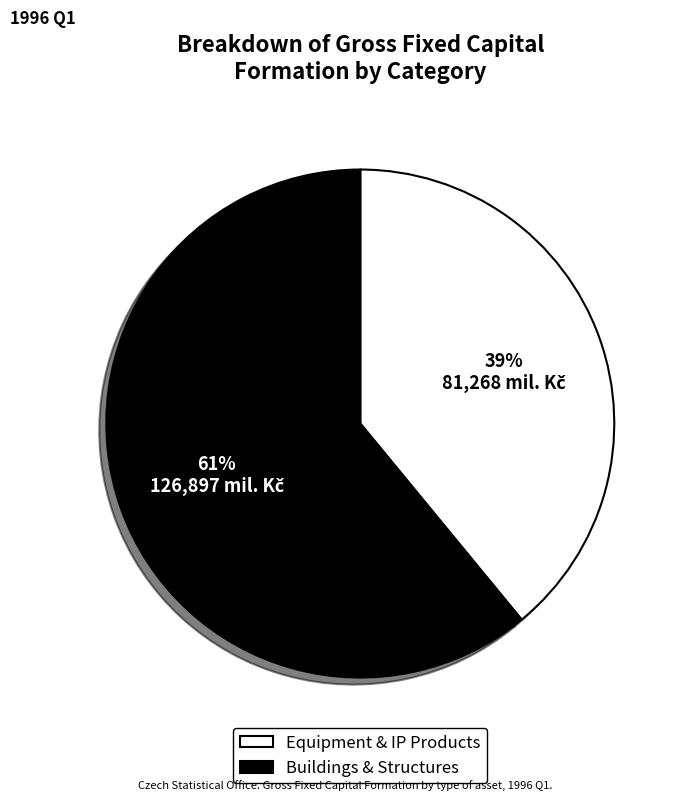

Count the number of slices in the pie.

2